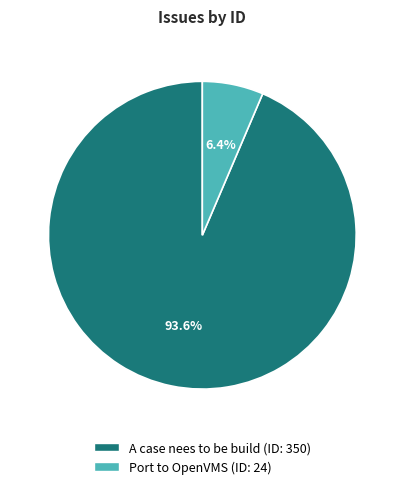

The Port to OpenVMS slice represents 6% of the pie. True or false?

True